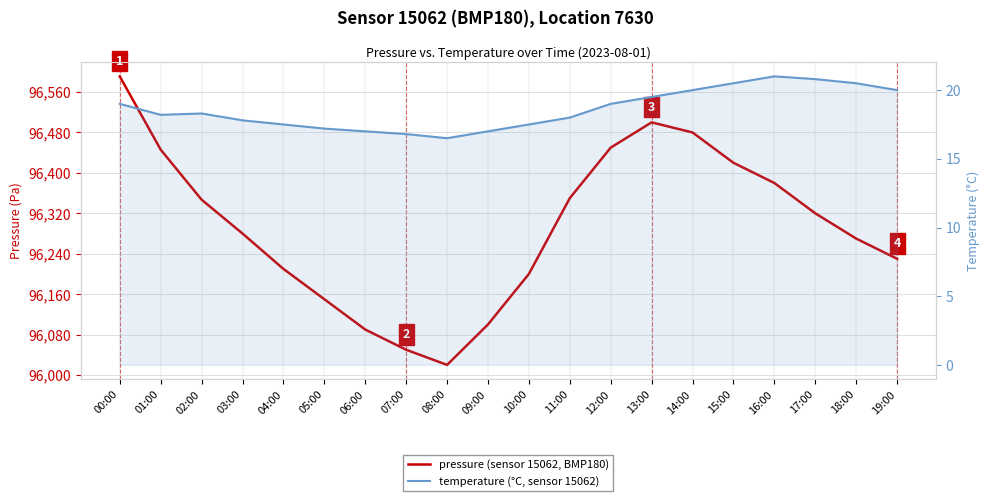

Does the chart display data point markers on the line(s)?

No